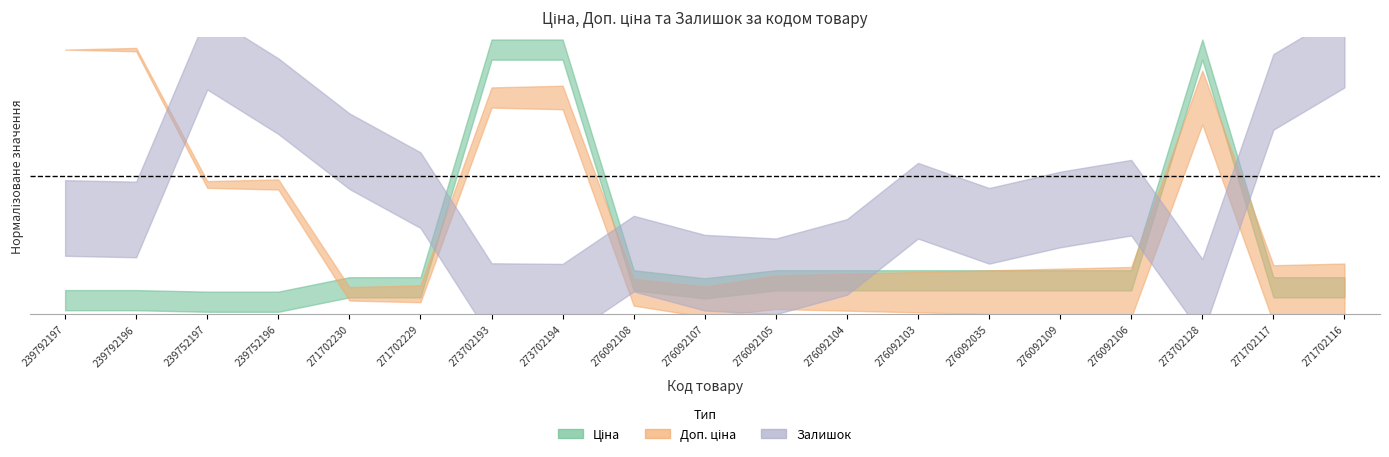

At which category is the sum across all series the highest?

273702128